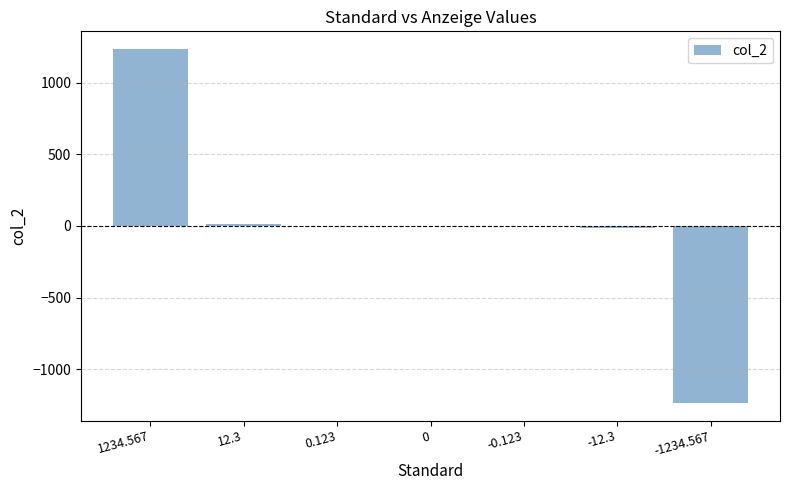

What is the change in value from -0.123 to -12.3?

-12.2